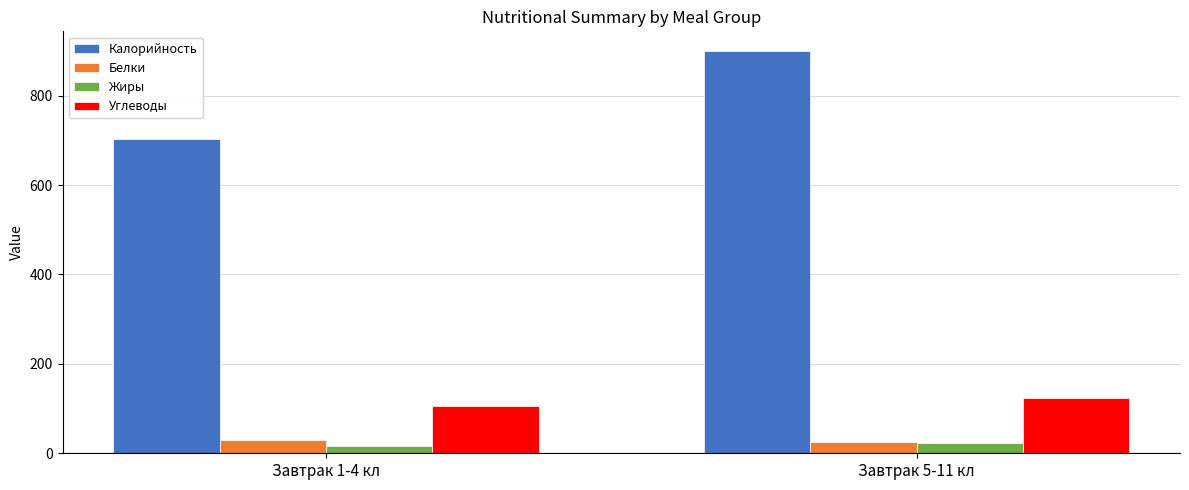

What position from the left is Завтрак 1-4 кл?

1